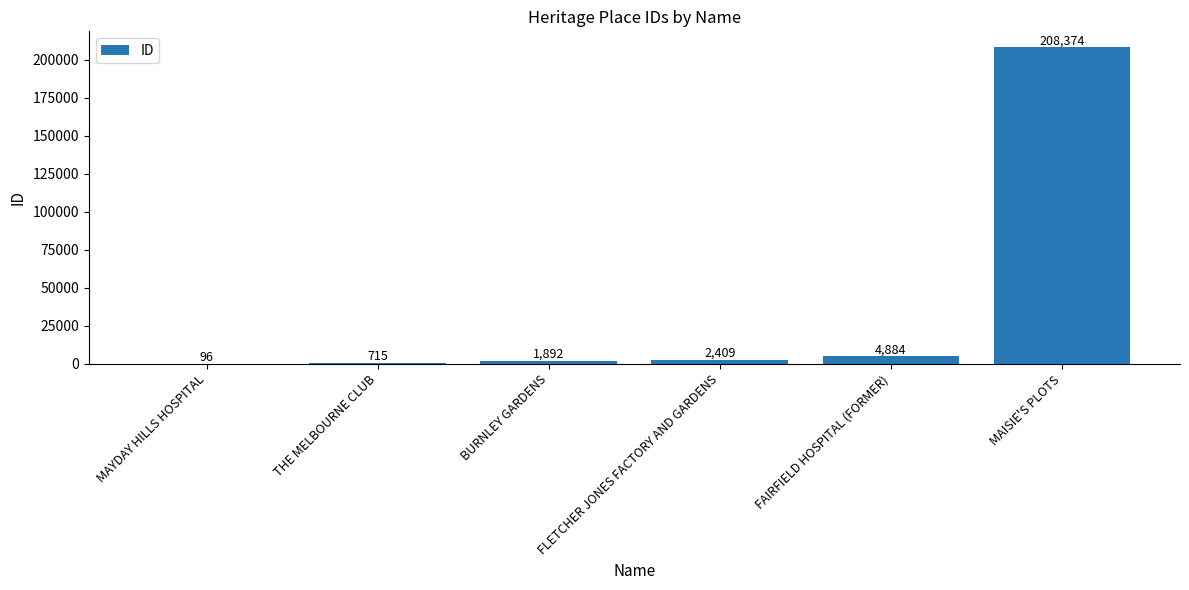

What is the sum of the values at BURNLEY GARDENS and FAIRFIELD HOSPITAL (FORMER)?

6776